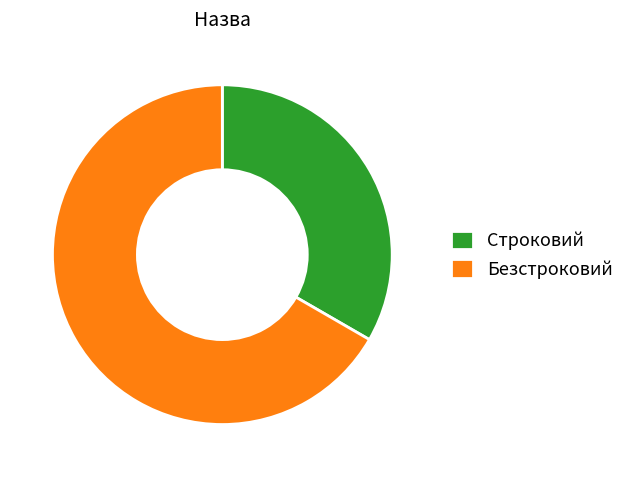

What is the largest slice in the pie chart?

Безстроковий